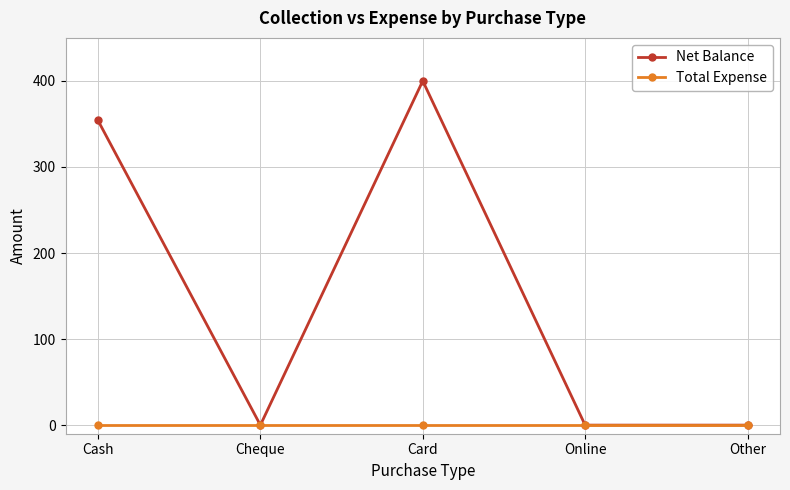

True or false: Net Balance has more than 2 points higher than both neighbors.

False